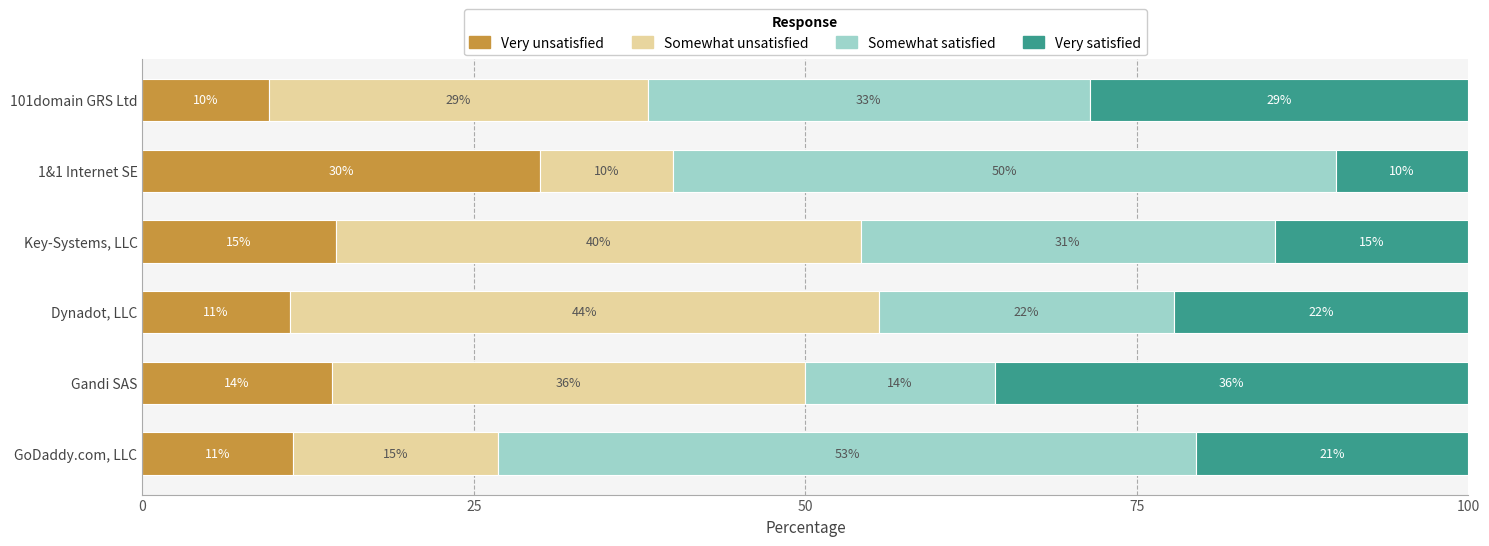

What is the value of the Somewhat satisfied bar at the 2nd from the left?

14.3